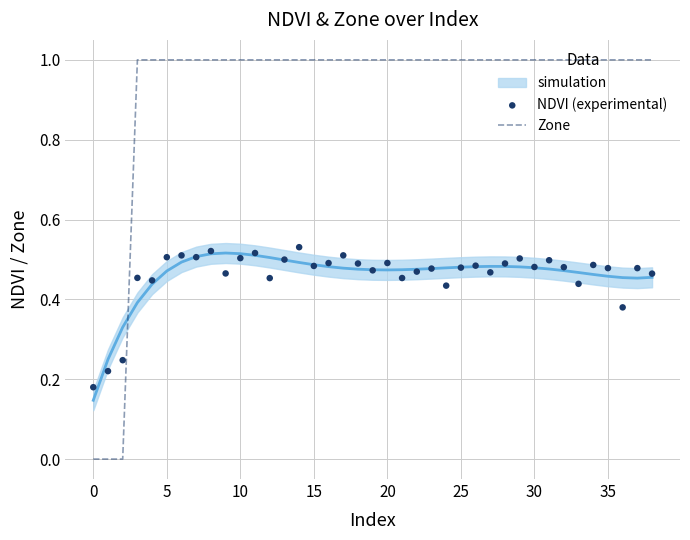

Is the value of Zone at 16 greater than the value of NDVI (experimental) at 27?

Yes